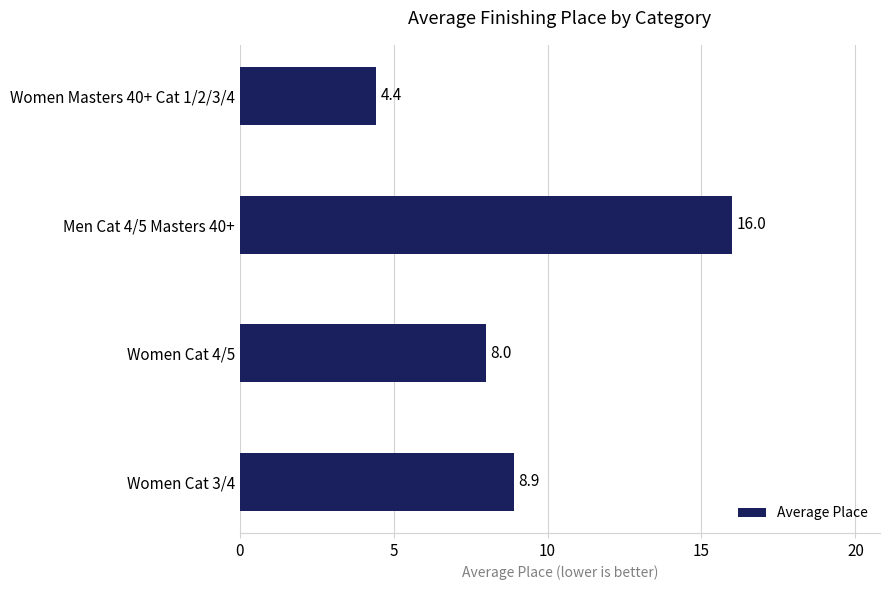

Rank the categories by value from highest to lowest.

Men Cat 4/5 Masters 40+, Women Cat 3/4, Women Cat 4/5, Women Masters 40+ Cat 1/2/3/4